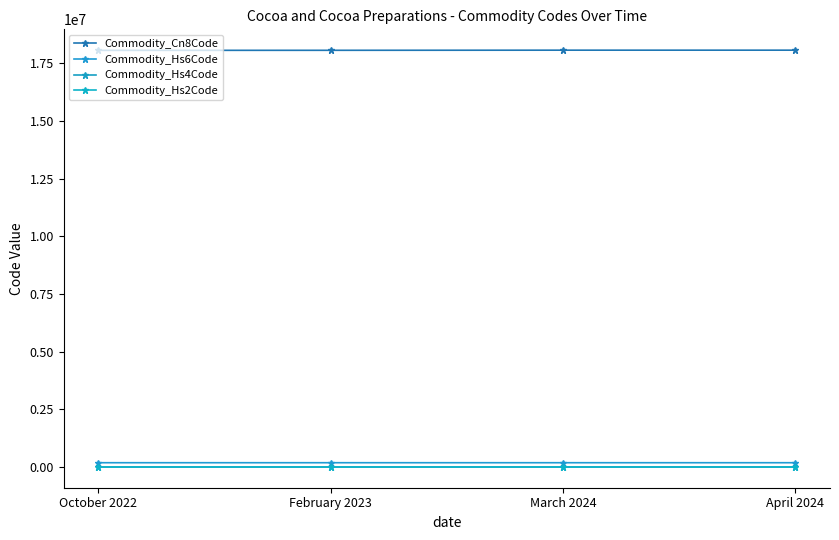

True or false: Commodity_Hs6Code and Commodity_Hs2Code cross at least once.

False